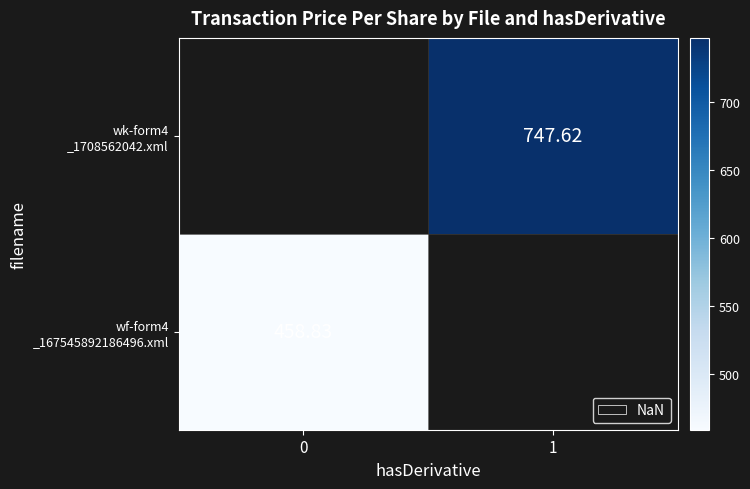

Where does the wk-form4 _1708562042.xml series first go above 747?

1